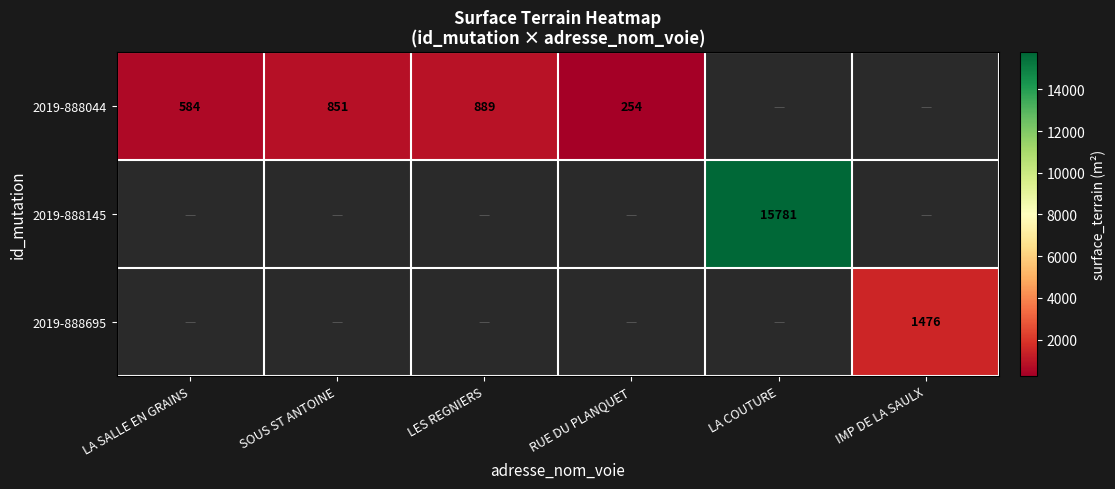

The 2019-888695 series shows 1476 at IMP DE LA SAULX. True or false?

True